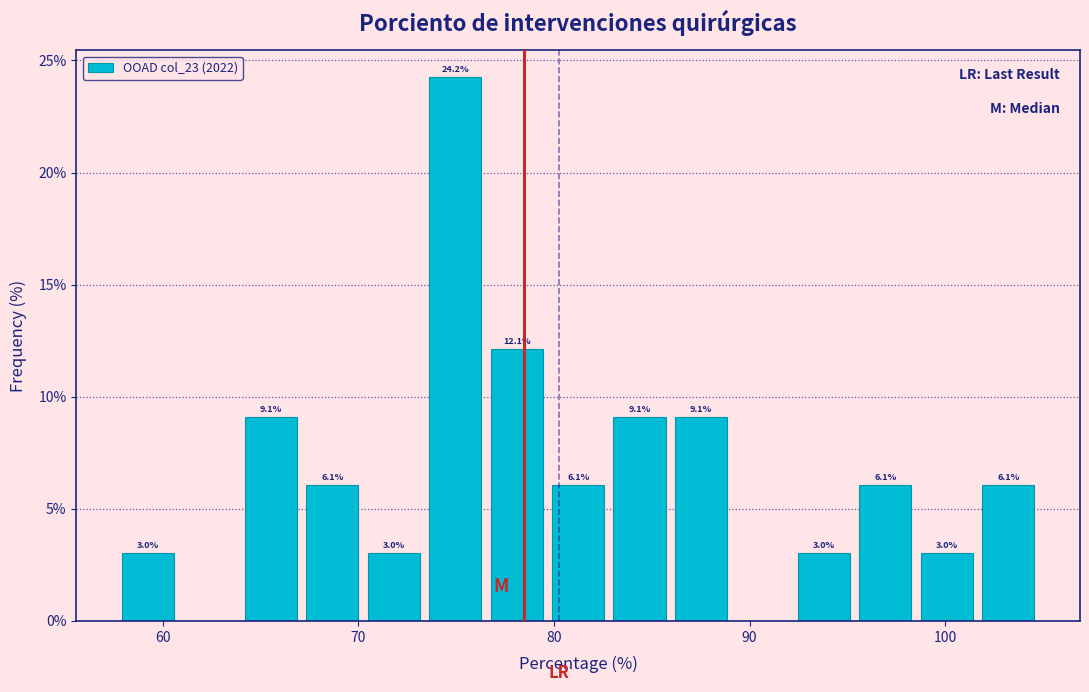

Around what value on the x-axis is the tallest bar? Give the approximate position of its centre, as read against the axis.

75